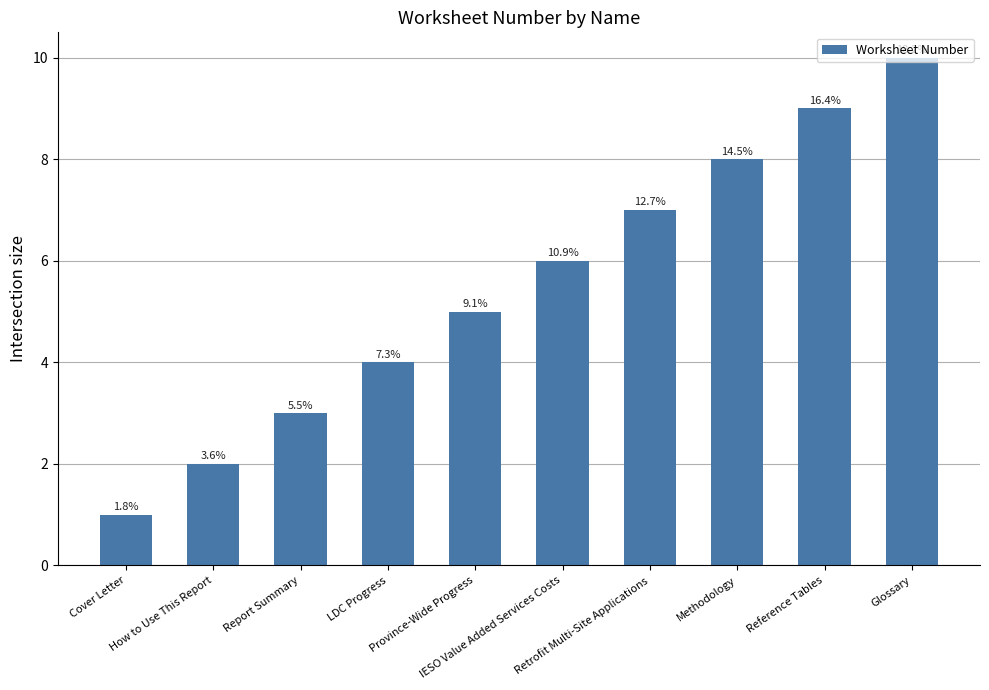

Reading left to right, extract all data points from this chart.

1	2	3	4	5	6	7	8	9	10